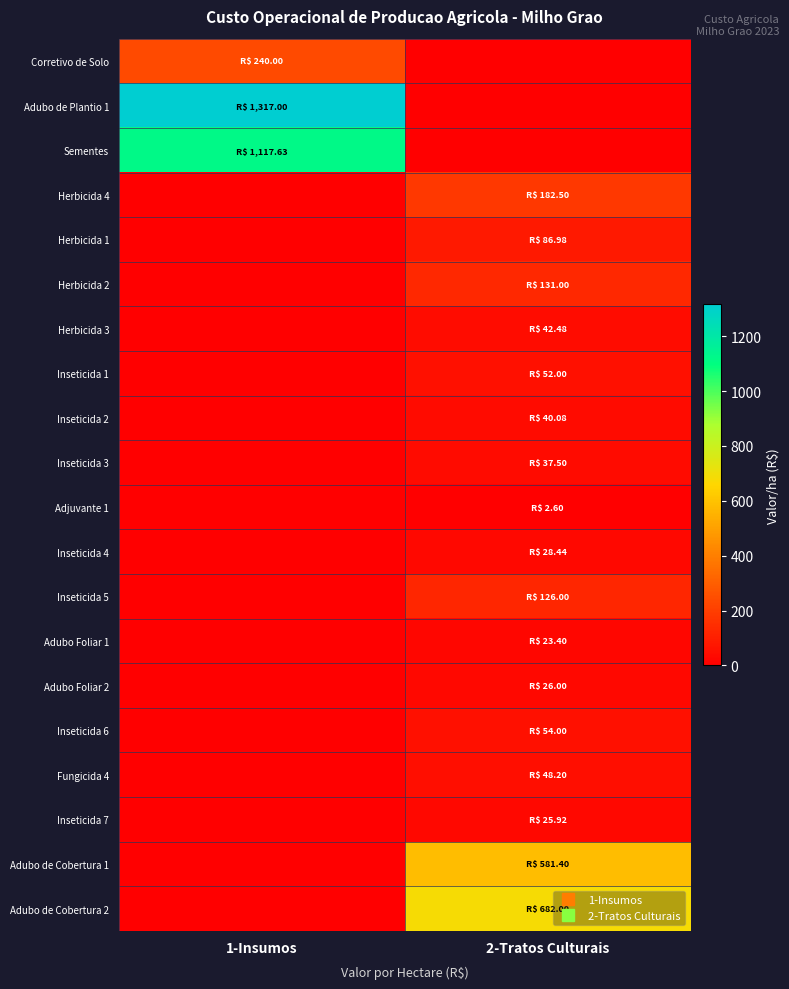

Rank the series by their maximum value, from lowest to highest.

Adjuvante 1, Adubo Foliar 1, Inseticida 7, Adubo Foliar 2, Inseticida 4, Inseticida 3, Inseticida 2, Herbicida 3, Fungicida 4, Inseticida 1, Inseticida 6, Herbicida 1, Inseticida 5, Herbicida 2, Herbicida 4, Corretivo de Solo, Adubo de Cobertura 1, Adubo de Cobertura 2, Sementes, Adubo de Plantio 1